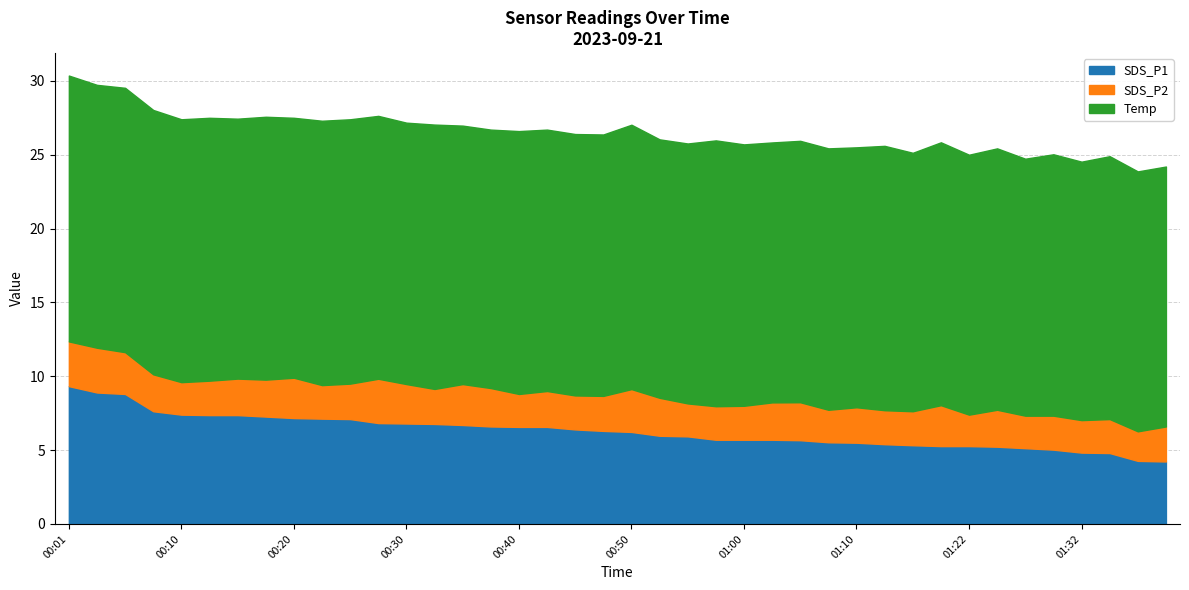

True or false: Temp has a value of 17.9 at 01:10.

True